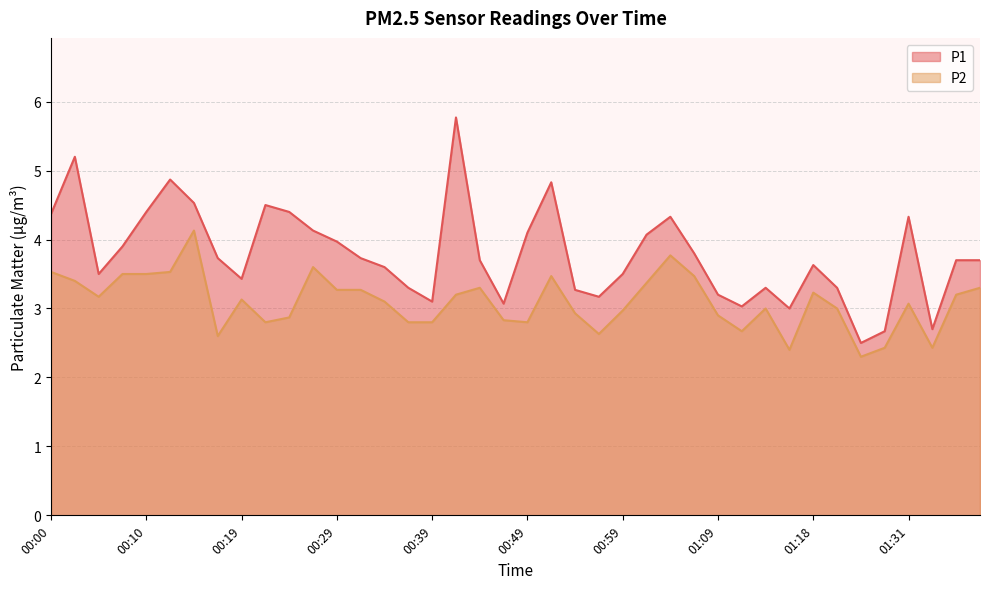

In P2, how many points are lower than both neighbors (excluding endpoints)?

9